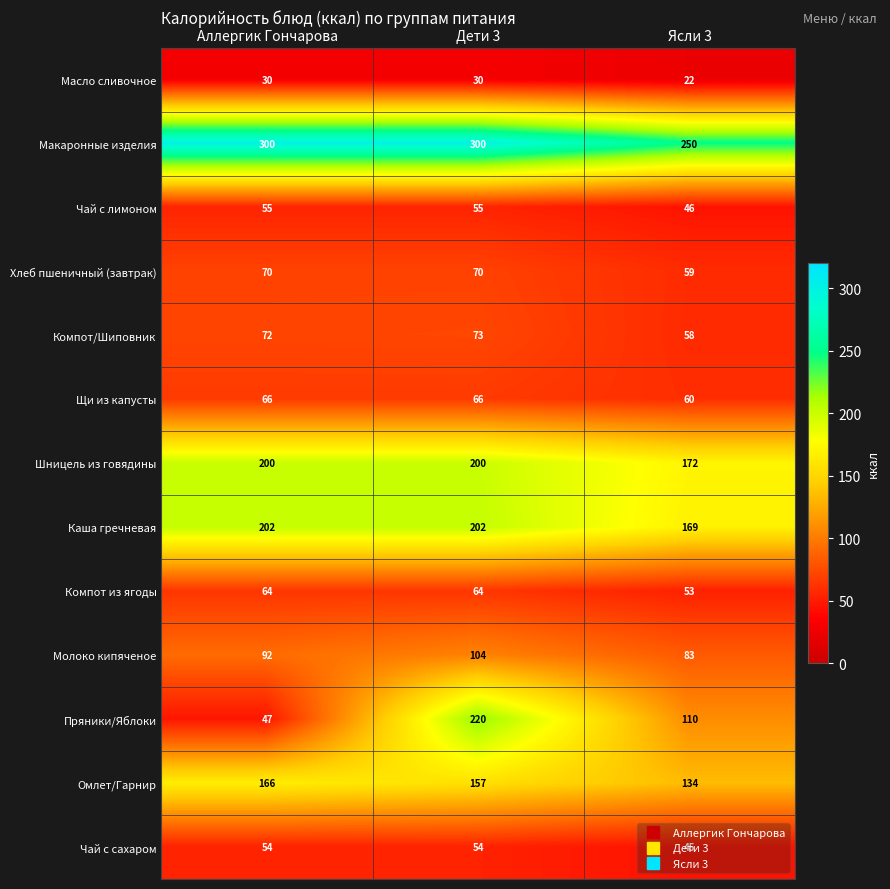

The value of Каша гречневая at Аллергик Гончарова is 322. True or false?

False